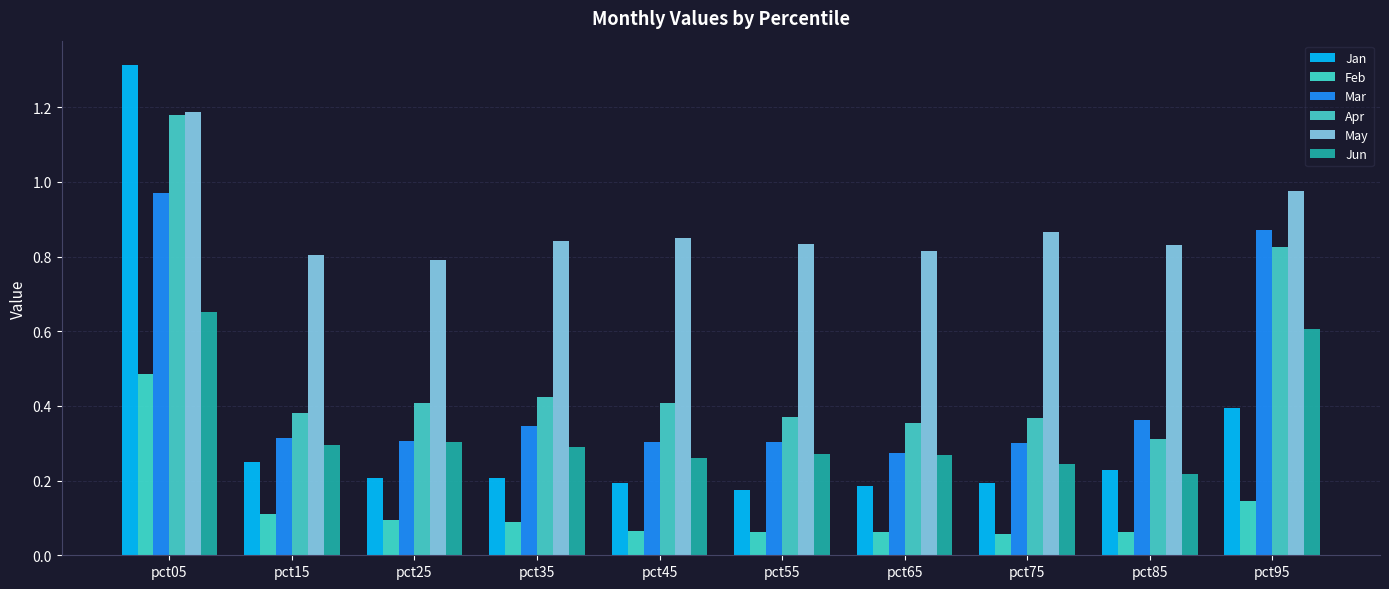

Reading right to left, what are all the values shown in this chart?

Jan: pct95=0.4	pct85=0.2	pct75=0.2	pct65=0.2	pct55=0.2	pct45=0.2	pct35=0.2	pct25=0.2	pct15=0.2	pct05=1.3
Feb: pct95=0.1	pct85=0.1	pct75=0.1	pct65=0.1	pct55=0.1	pct45=0.1	pct35=0.1	pct25=0.1	pct15=0.1	pct05=0.5
Mar: pct95=0.9	pct85=0.4	pct75=0.3	pct65=0.3	pct55=0.3	pct45=0.3	pct35=0.3	pct25=0.3	pct15=0.3	pct05=1.0
Apr: pct95=0.8	pct85=0.3	pct75=0.4	pct65=0.4	pct55=0.4	pct45=0.4	pct35=0.4	pct25=0.4	pct15=0.4	pct05=1.2
May: pct95=1.0	pct85=0.8	pct75=0.9	pct65=0.8	pct55=0.8	pct45=0.9	pct35=0.8	pct25=0.8	pct15=0.8	pct05=1.2
Jun: pct95=0.6	pct85=0.2	pct75=0.2	pct65=0.3	pct55=0.3	pct45=0.3	pct35=0.3	pct25=0.3	pct15=0.3	pct05=0.7